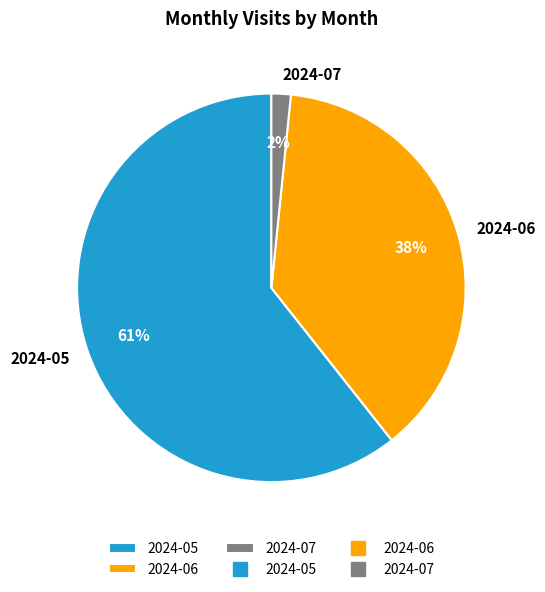

What is the ratio of the value at 2024-06 to the value at 2024-05?

0.6